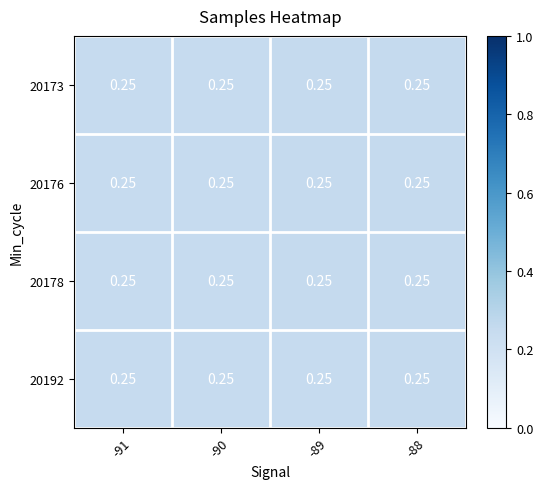

Is it true that 20176 equals 0.3 at -88?

True